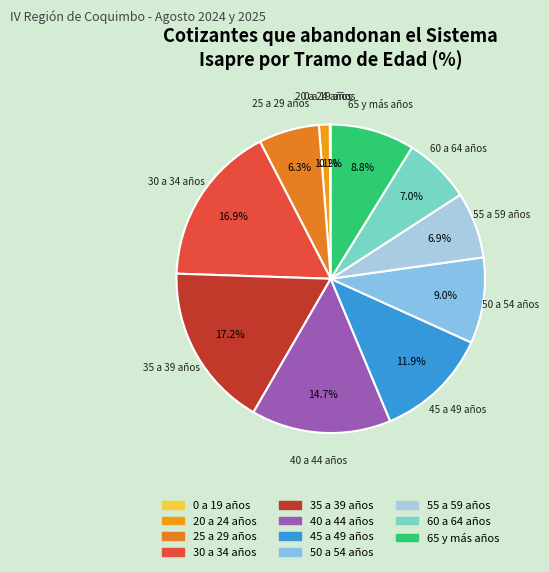

To the nearest percent, what is the average slice percentage?

9%